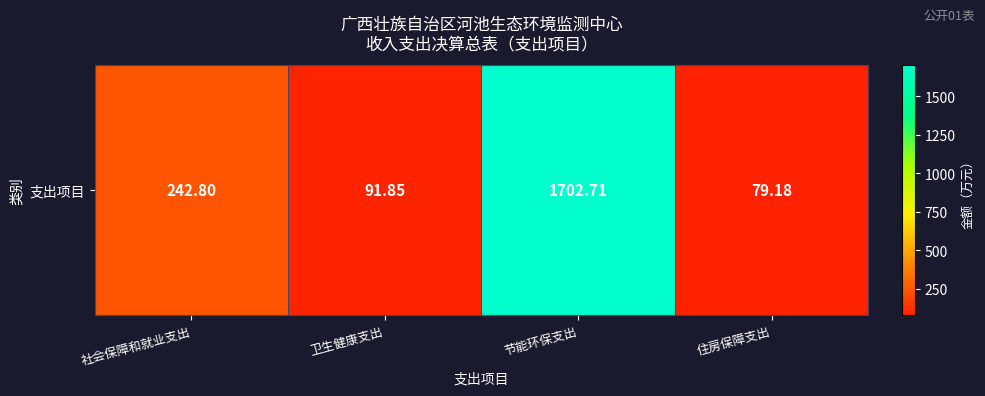

The value at 节能环保支出 is 1055.7. True or false?

False